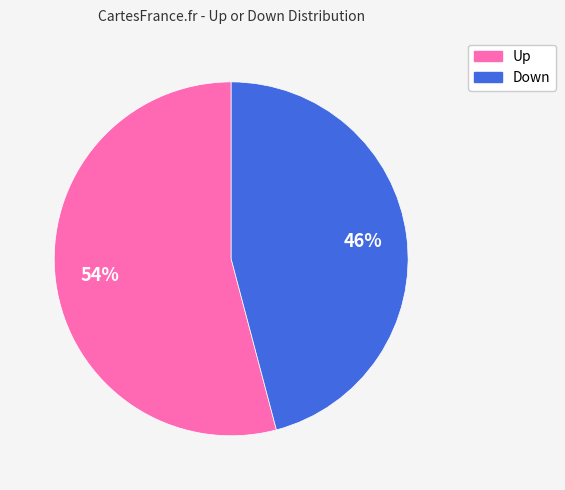

Is there any slice that represents more than half of the pie?

Yes